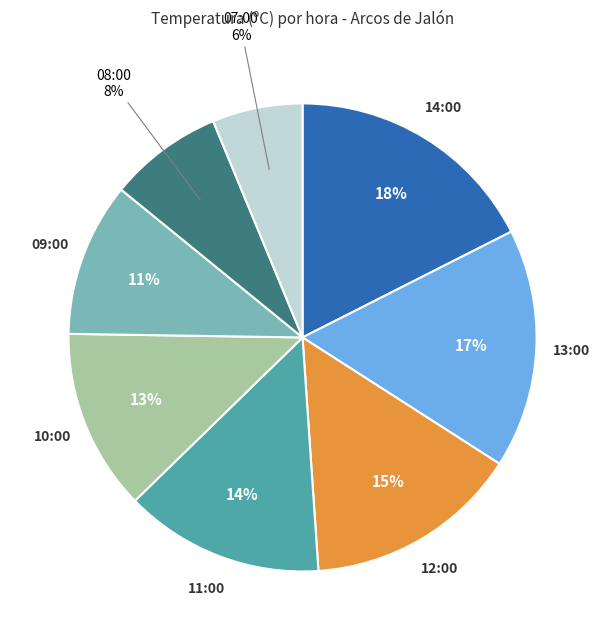

To the nearest percent, what portion does 13:00 represent?

17%